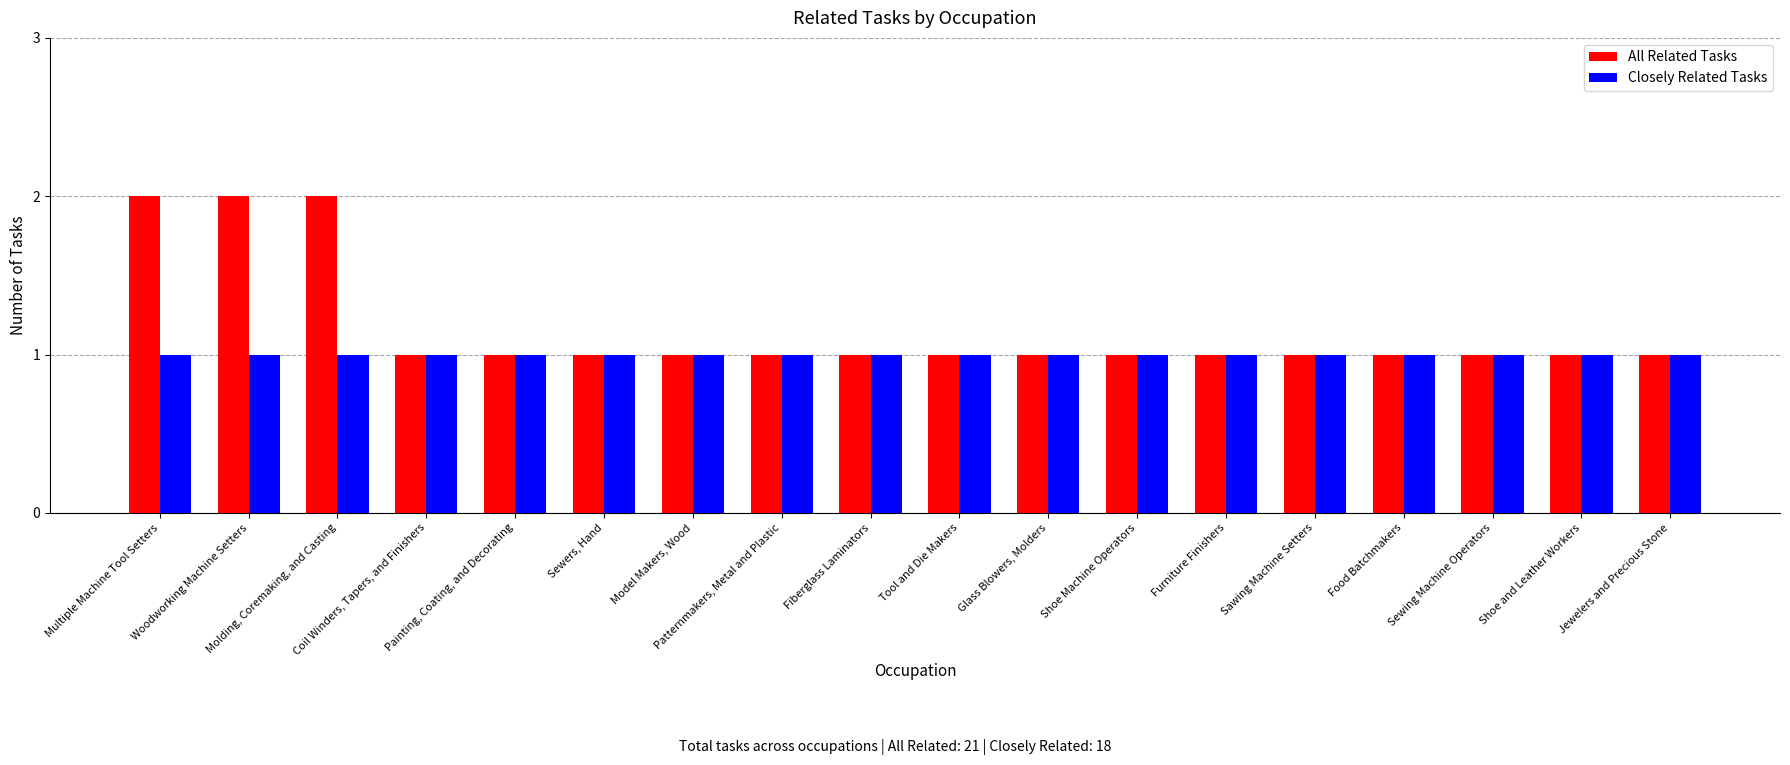

Between Multiple Machine Tool Setters and Coil Winders, Tapers, and Finishers, which series saw the biggest shift?

All Related Tasks